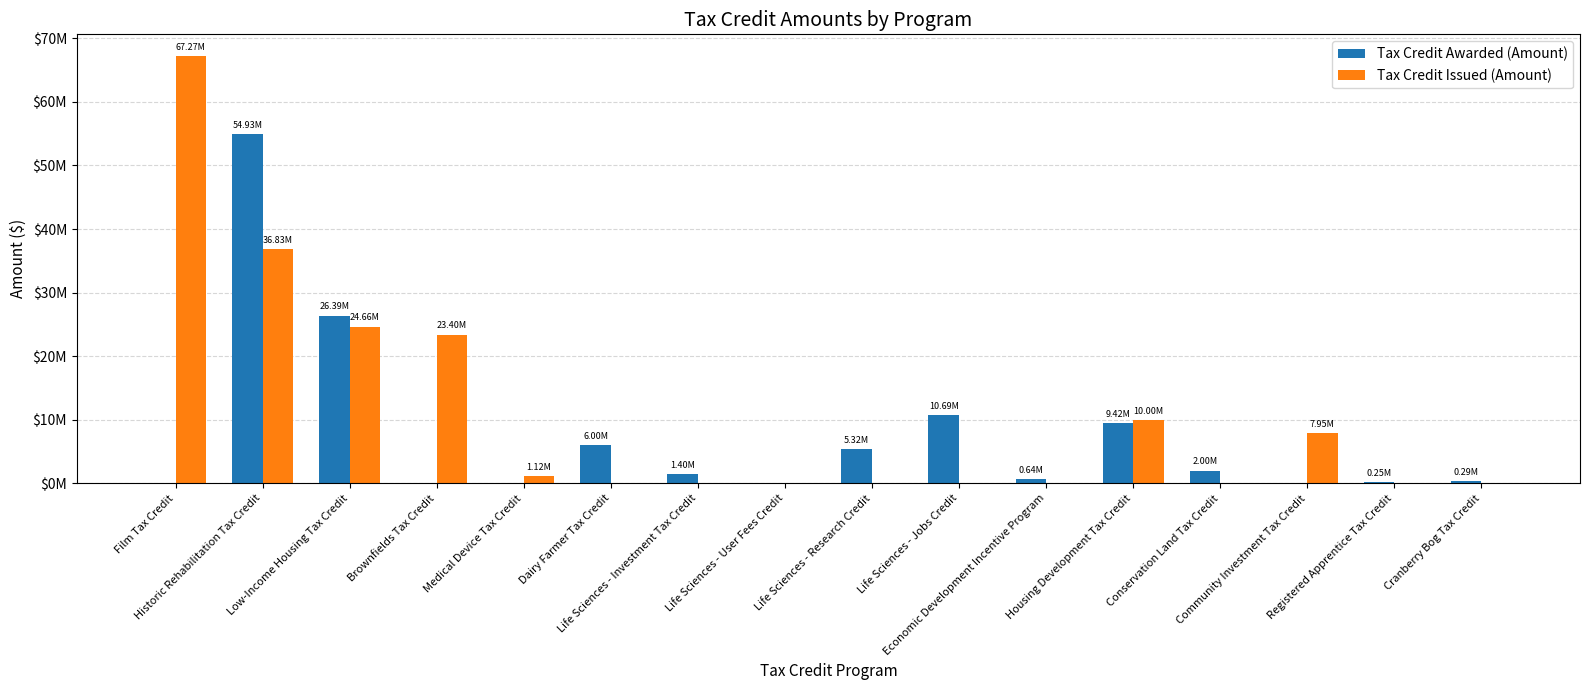

What is the label of the 16th bar from the right?

Film Tax Credit